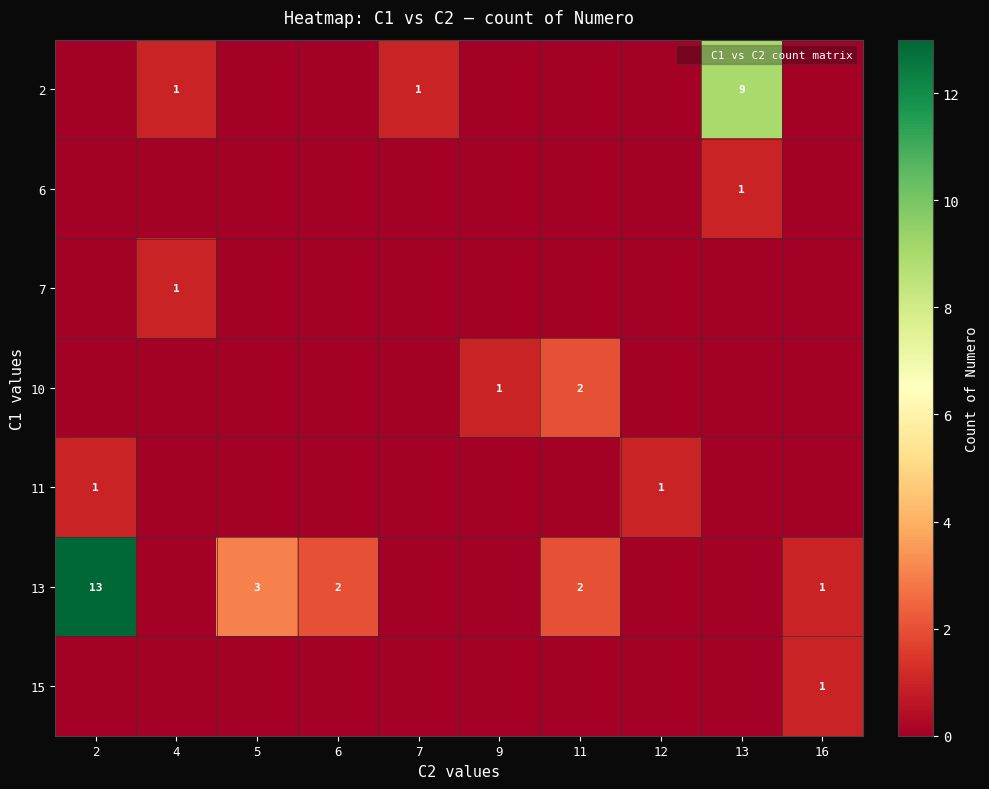

What is the sum of all 13 values?

21